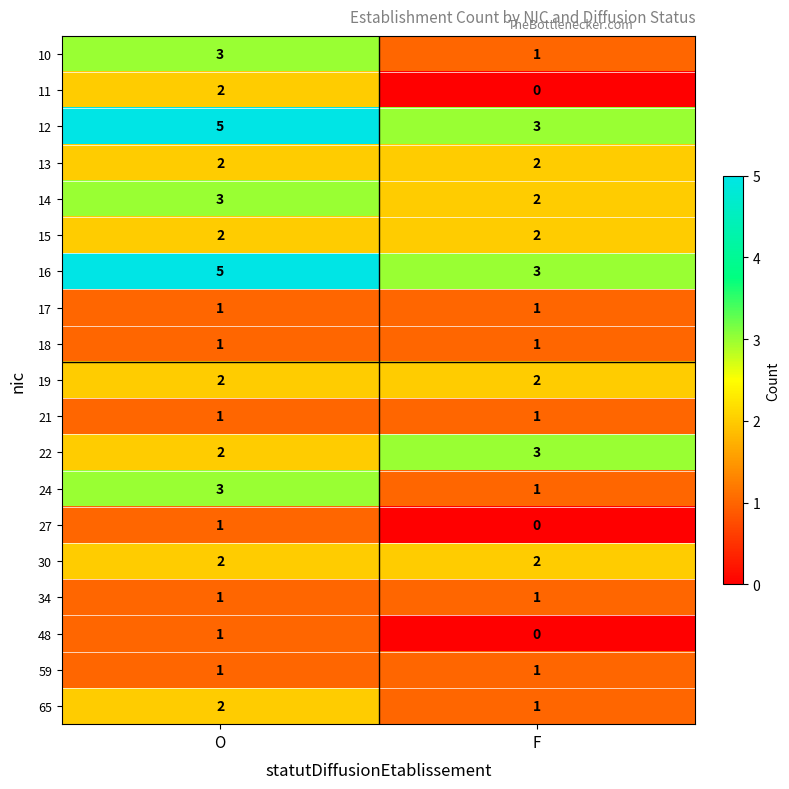

What is the difference between the highest and lowest values at F?

3